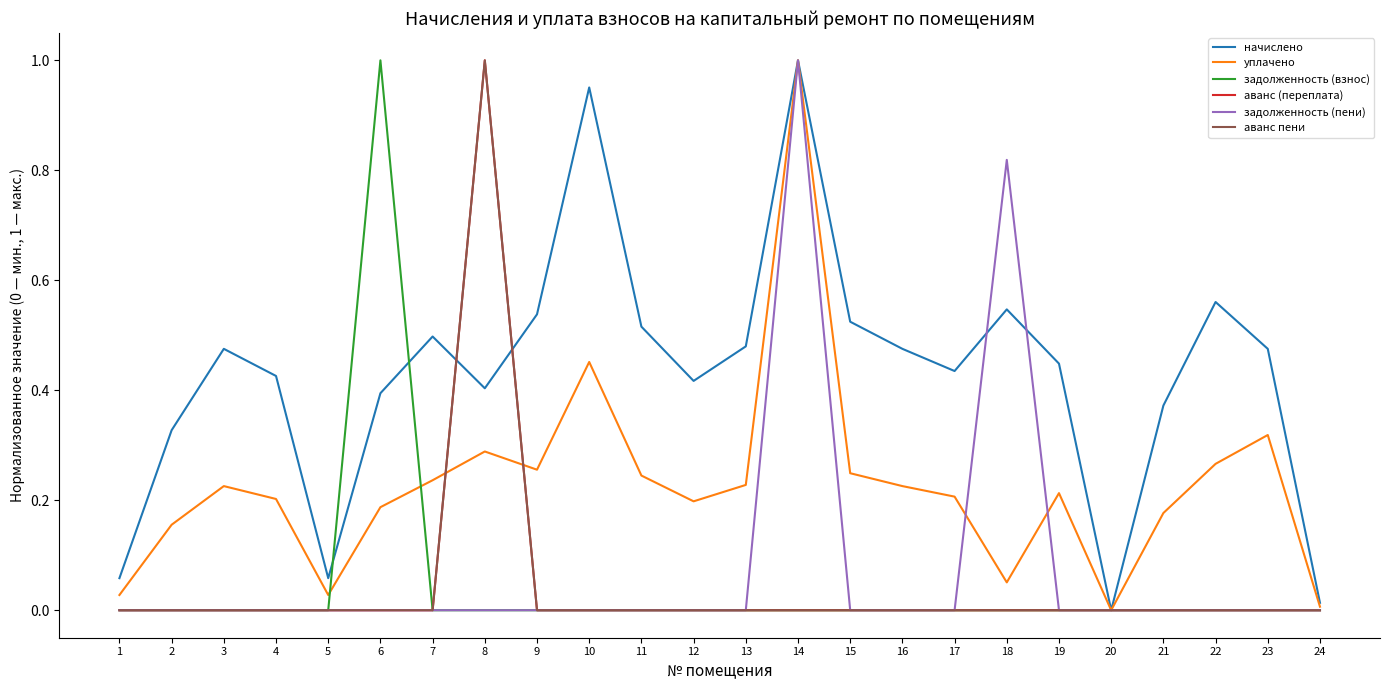

The аванс (переплата) series shows 0.0 at 21. True or false?

True